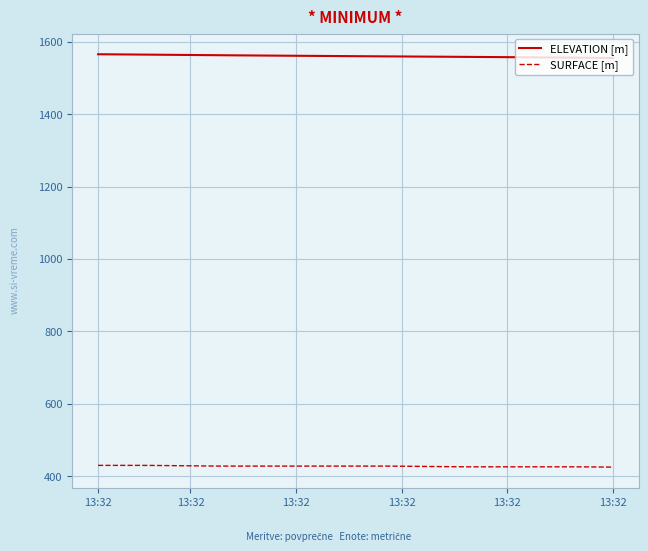

Which series has the largest total across all categories?

ELEVATION [m]